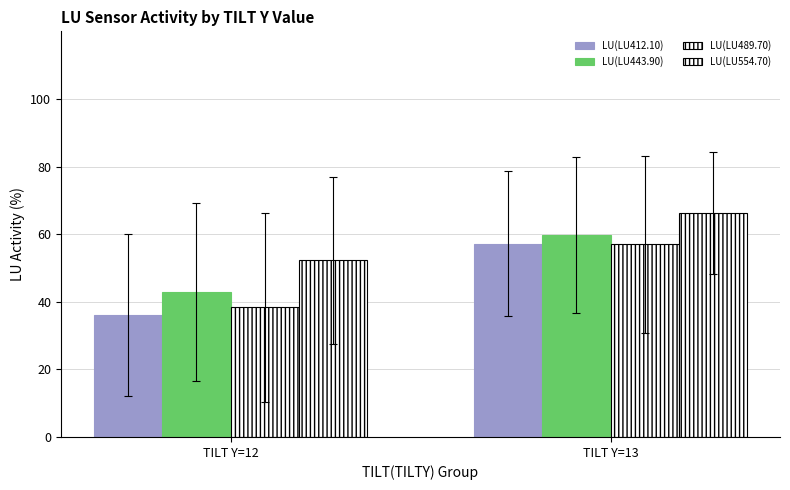

Count the number of data series in this chart.

4